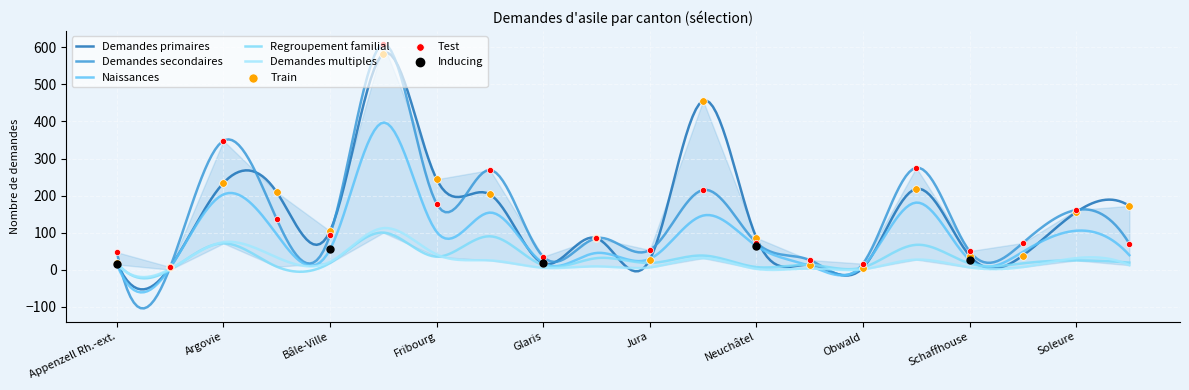

Is the value of Demandes multiples at Jura greater than the value of Naissances at Berne?

No